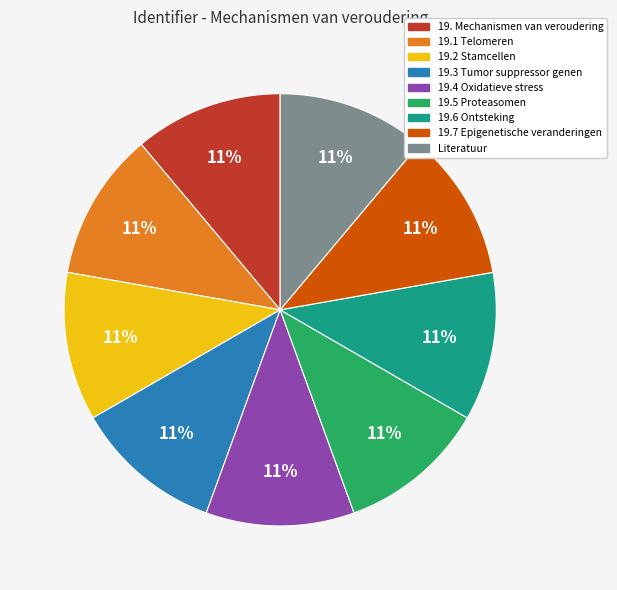

To the nearest percent, what is the average slice percentage?

11%